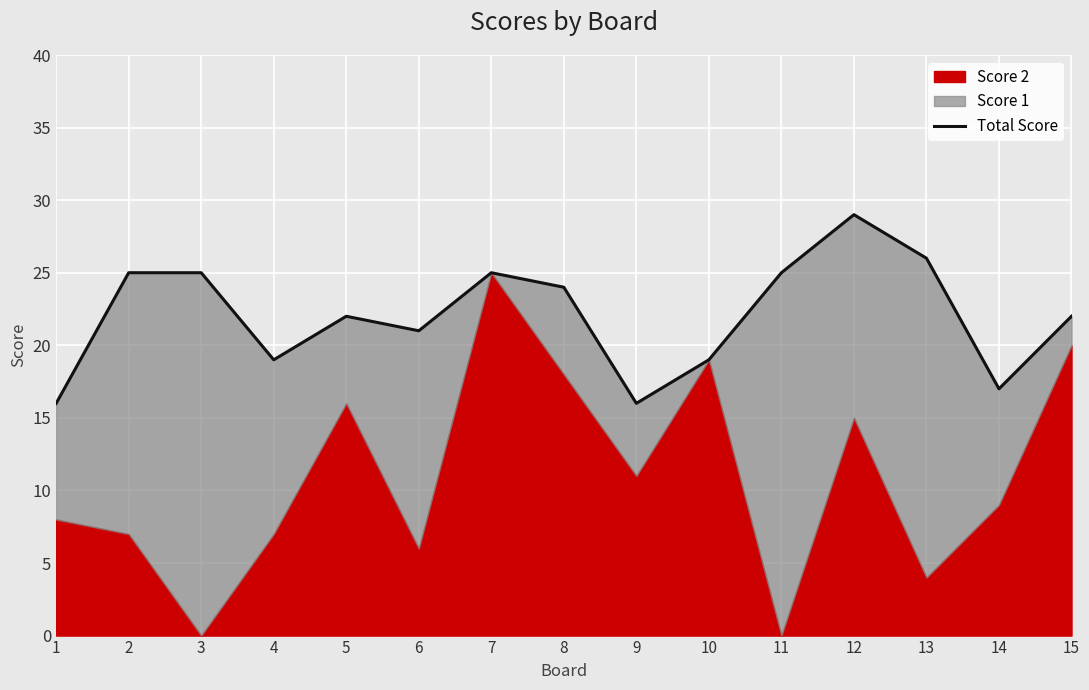

At which label does the data first exceed 22?

2